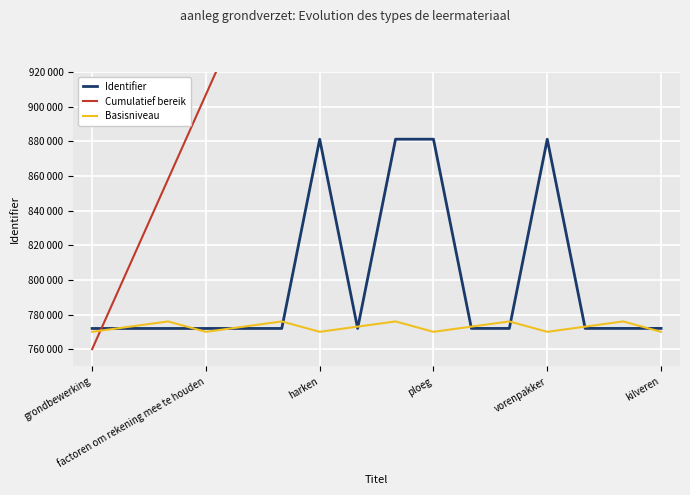

Rank the series at 13 from lowest to highest value.

Identifier, Basisniveau, Cumulatief bereik